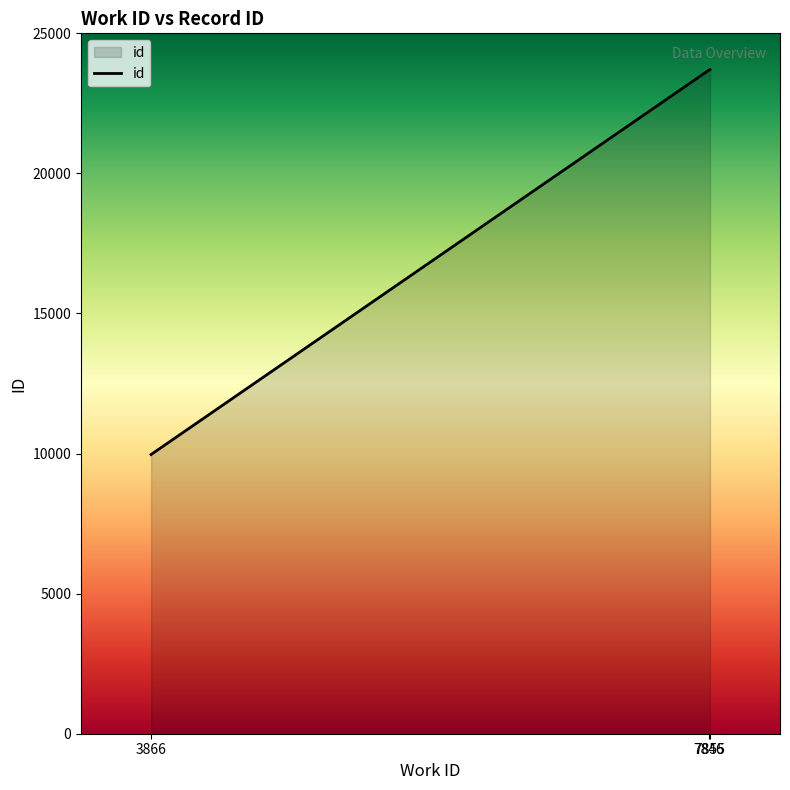

What is the average value?

19117